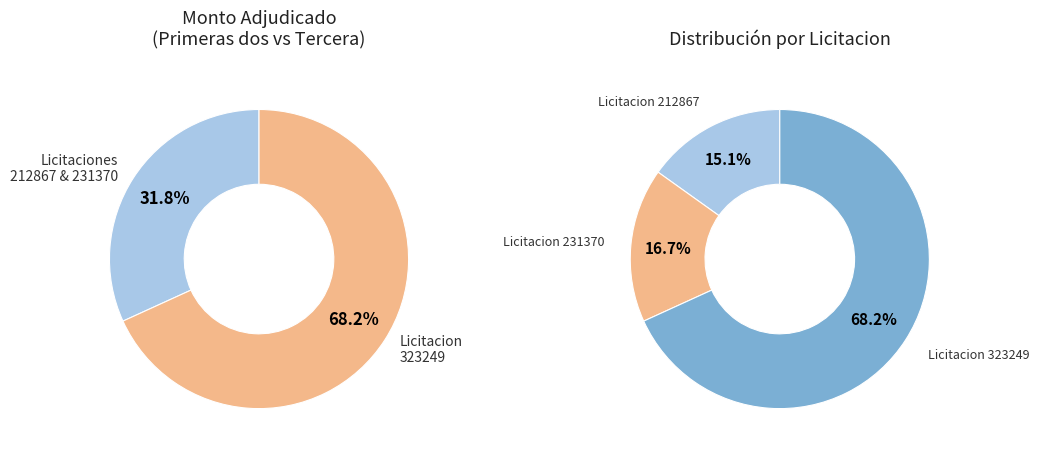

To the nearest percent, what portion does 231370-angela-aparecida-senn-weber-1 represent?

17%